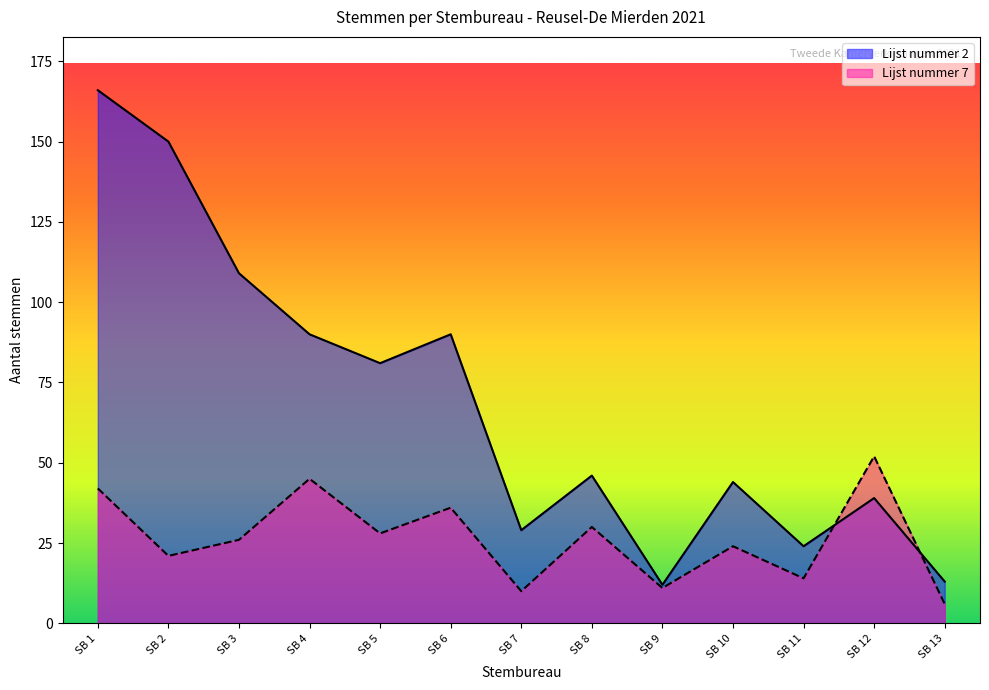

At which label does Lijst nummer 2 first exceed 46?

SB 1